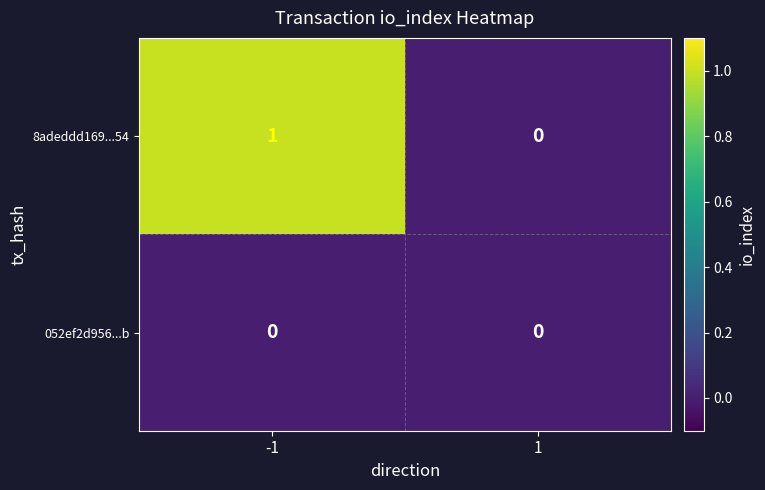

Which series has the largest total across all categories?

8adeddd169...54